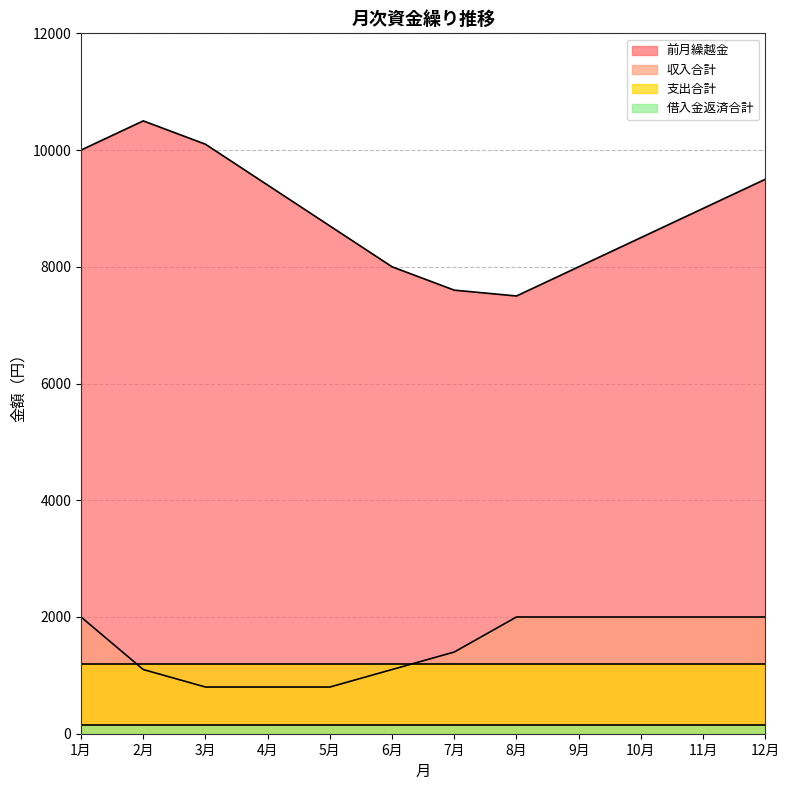

How many data points in 前月繰越金 are above 9000?

5